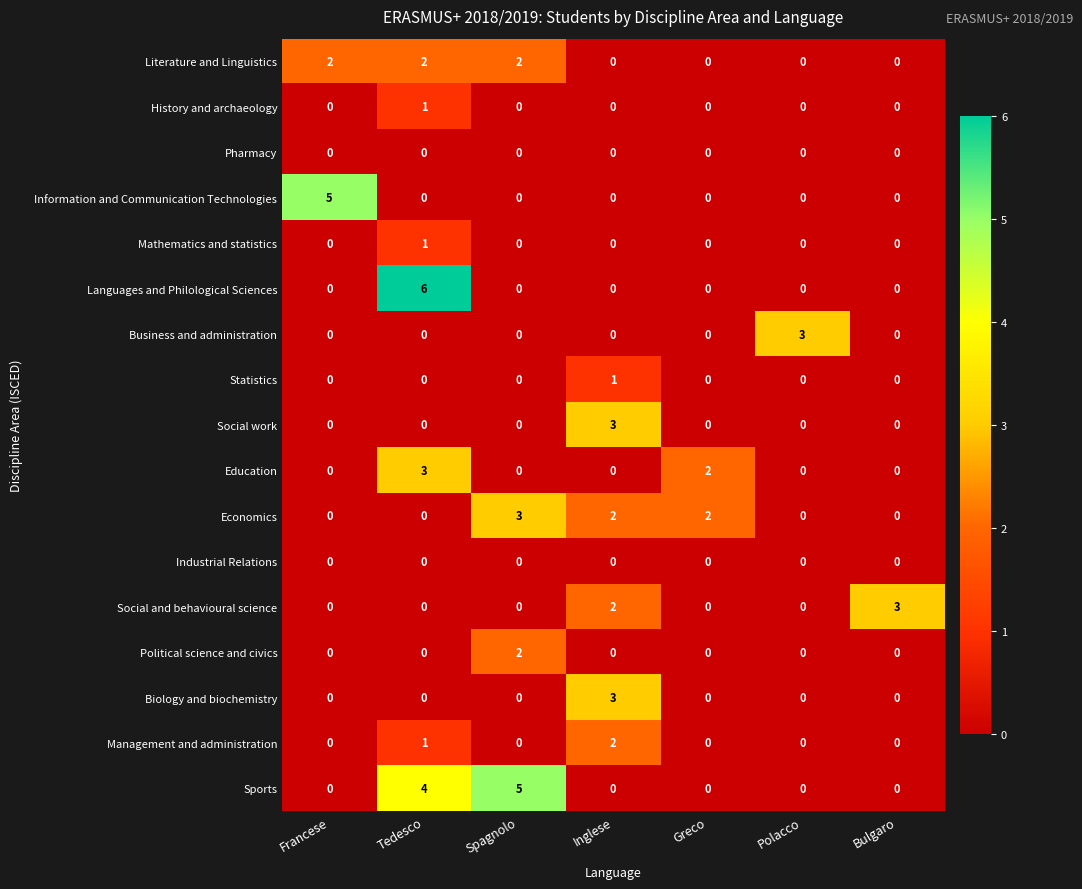

Which category has the highest value across all series?

Tedesco